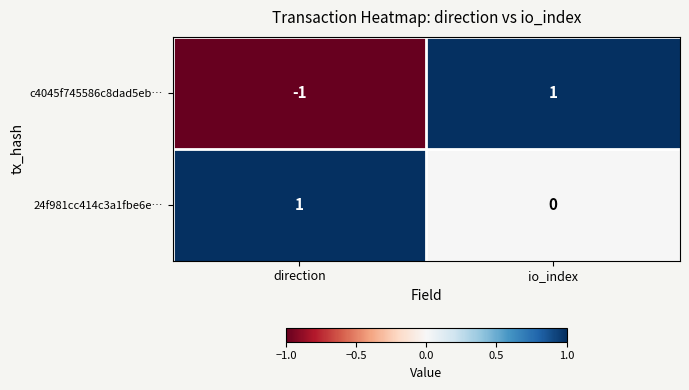

Which label corresponds to the smallest value in the chart?

direction